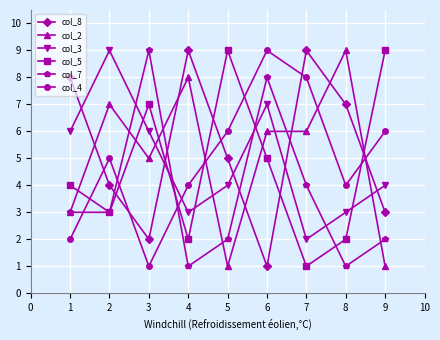

Reading left to right, list all the values displayed in this chart.

col_8: 8	4	2	9	5	1	9	7	3
col_2: 3	7	5	8	1	6	6	9	1
col_3: 6	9	6	3	4	7	2	3	4
col_5: 4	3	7	2	9	5	1	2	9
col_7: 3	3	9	1	2	8	4	1	2
col_4: 2	5	1	4	6	9	8	4	6